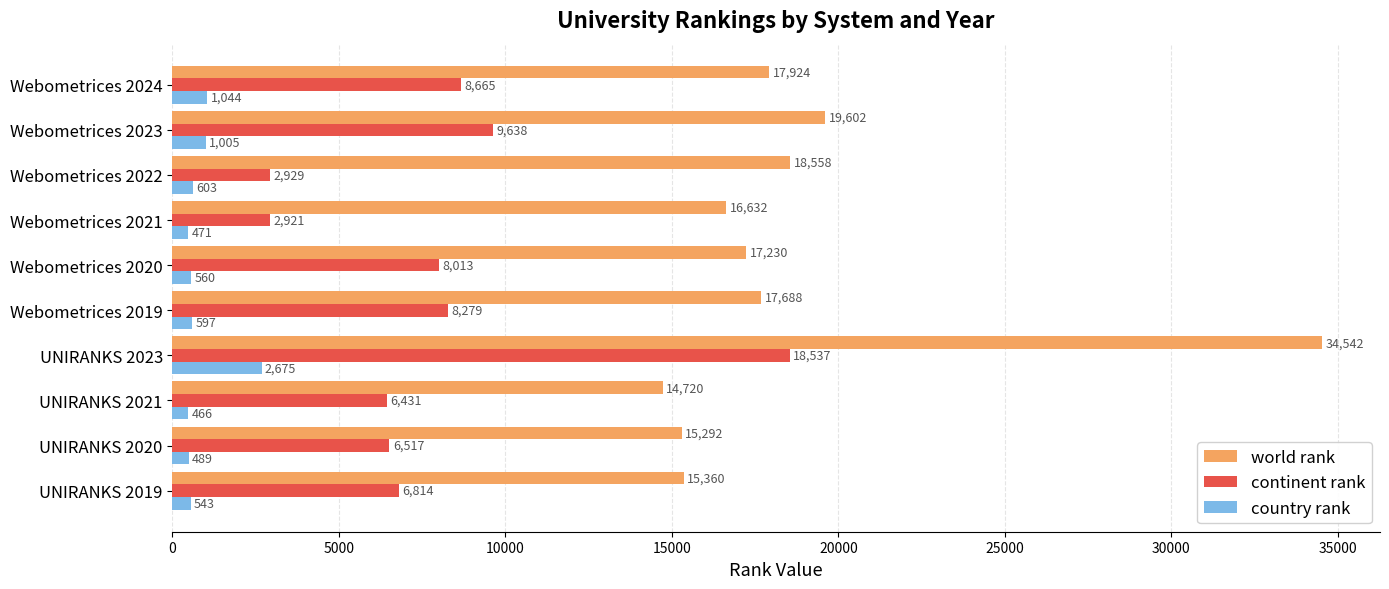

At which category is the sum across all series the highest?

UNIRANKS 2023